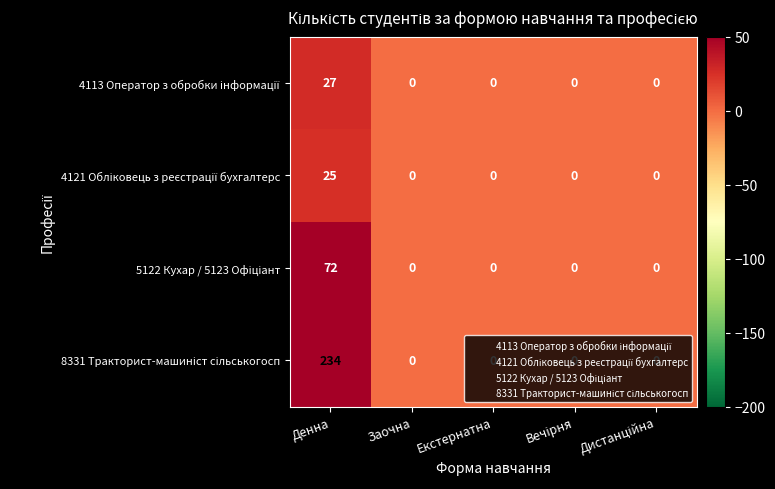

What is the difference between the highest and lowest values at Денна?

209